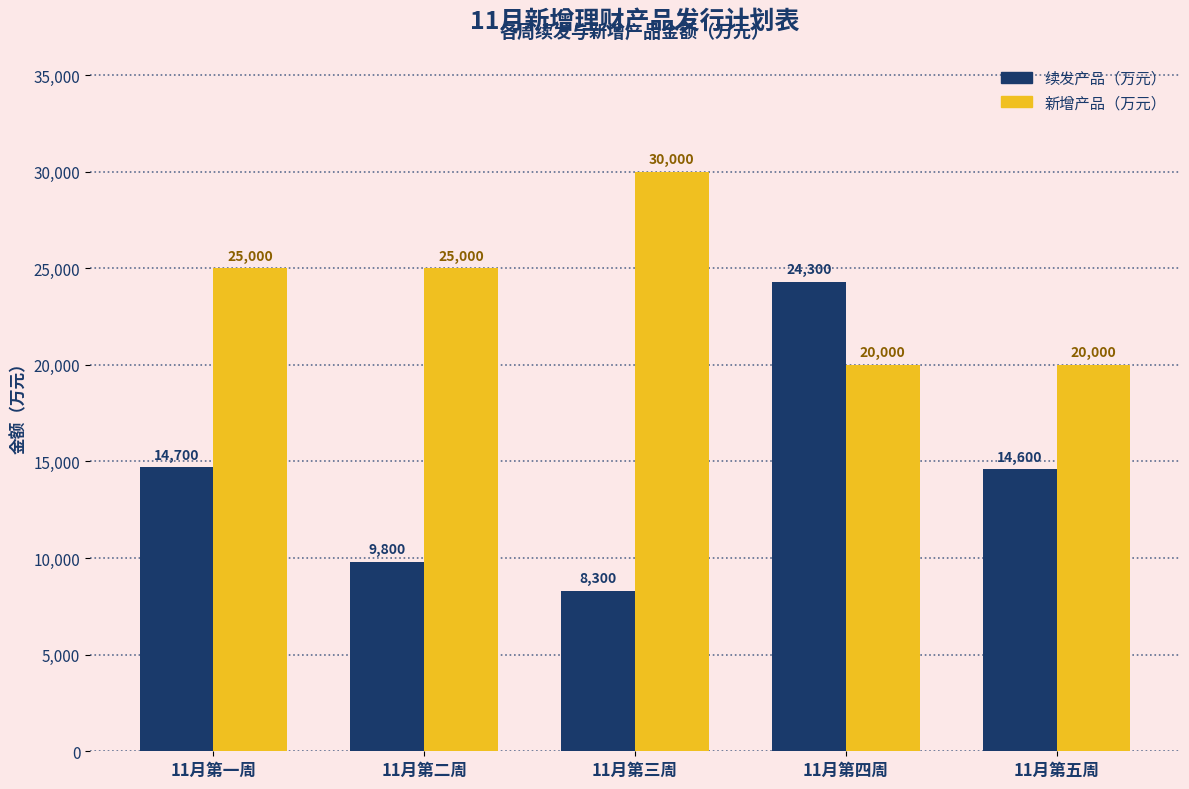

Between 11月第一周 and 11月第四周, which series saw the biggest shift?

续发产品（万元）